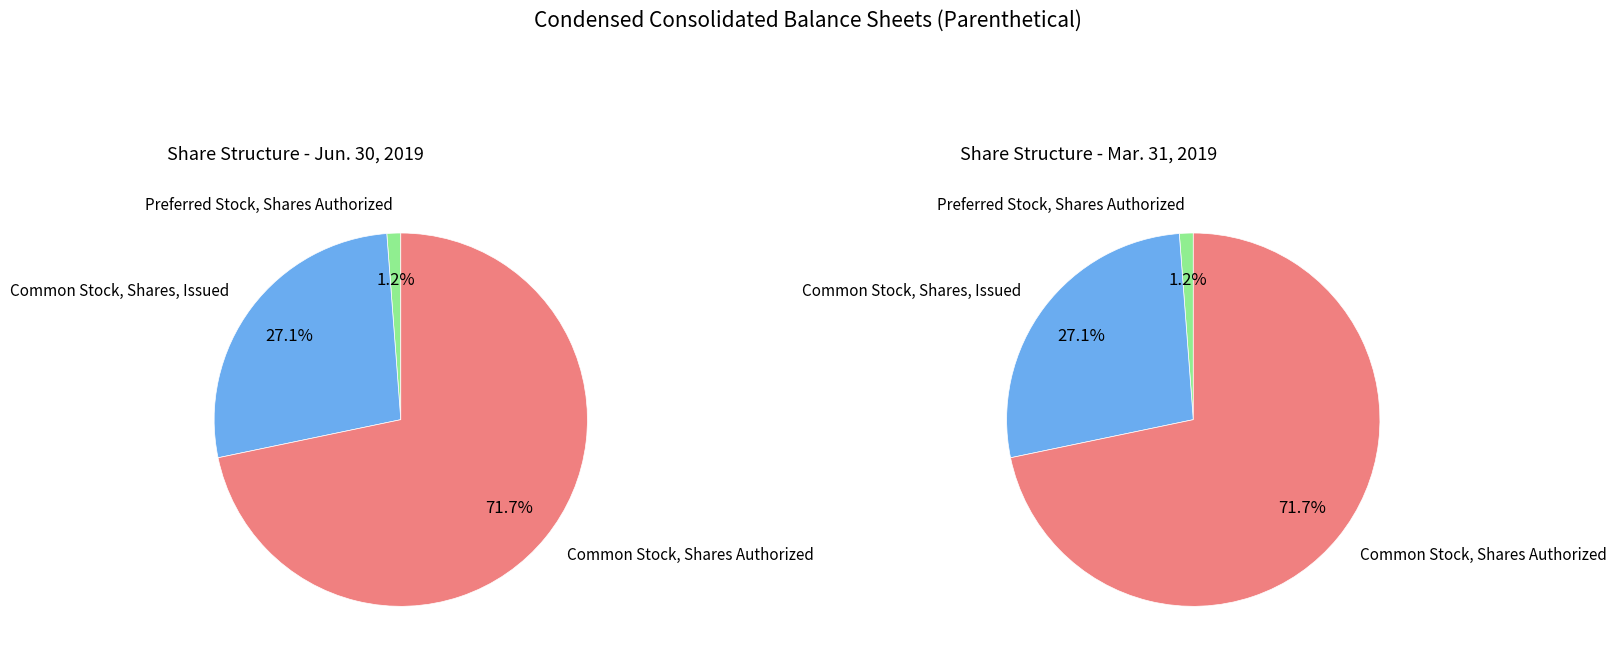

Do Common Stock, Shares Authorized and Common Stock, Shares, Issued together represent more than half of the pie?

Yes